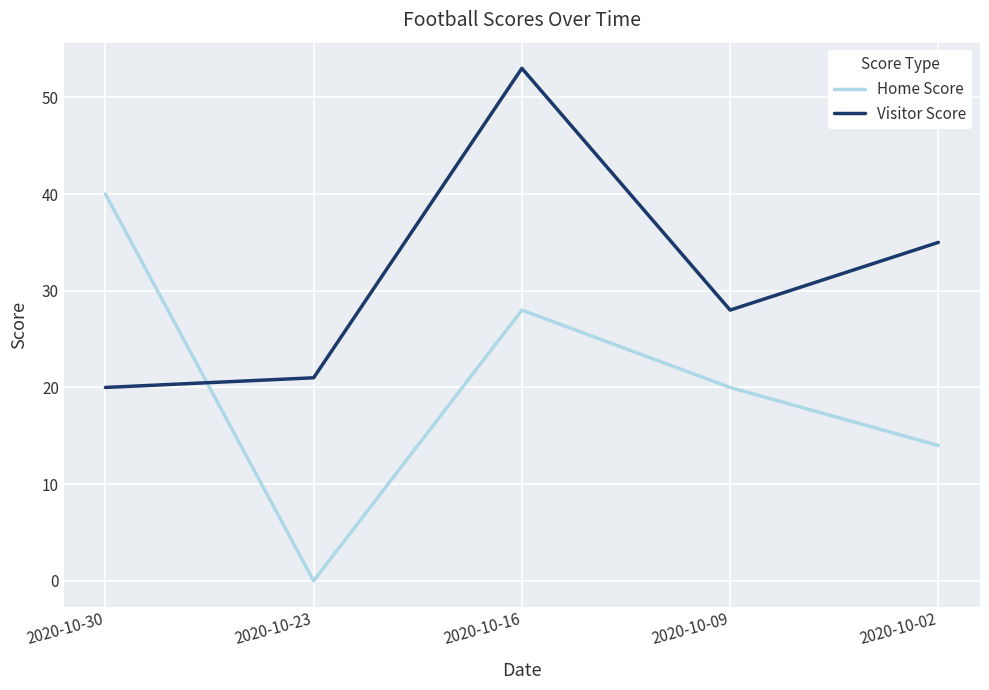

Reading left to right, extract all data points from this chart.

Home Score: 2020-10-30=40	2020-10-23=0	2020-10-16=28	2020-10-09=20	2020-10-02=14
Visitor Score: 2020-10-30=20	2020-10-23=21	2020-10-16=53	2020-10-09=28	2020-10-02=35